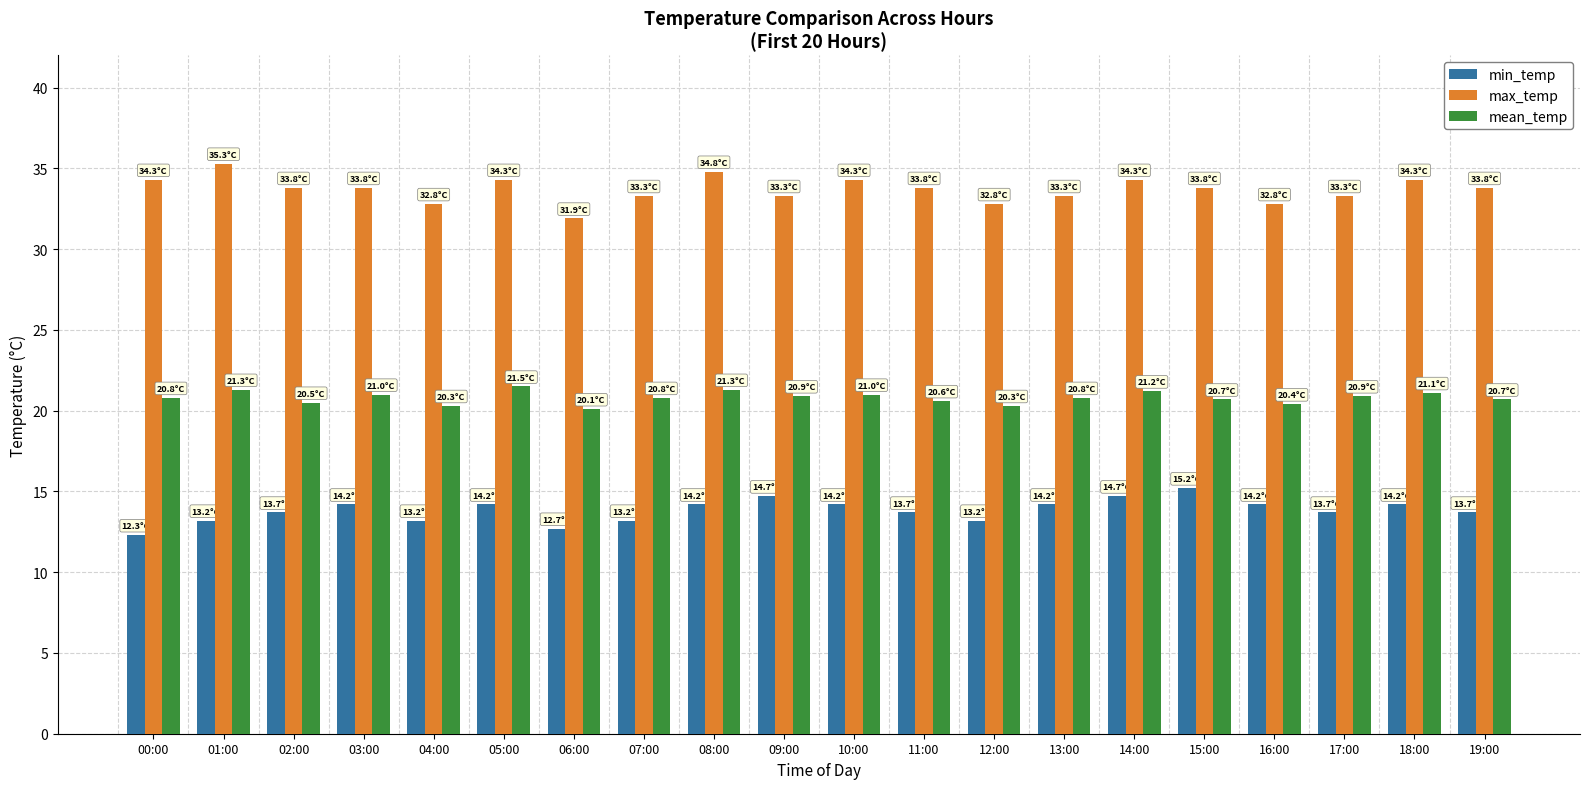

What is the spread (max minus min) of values at 03:00?

19.6